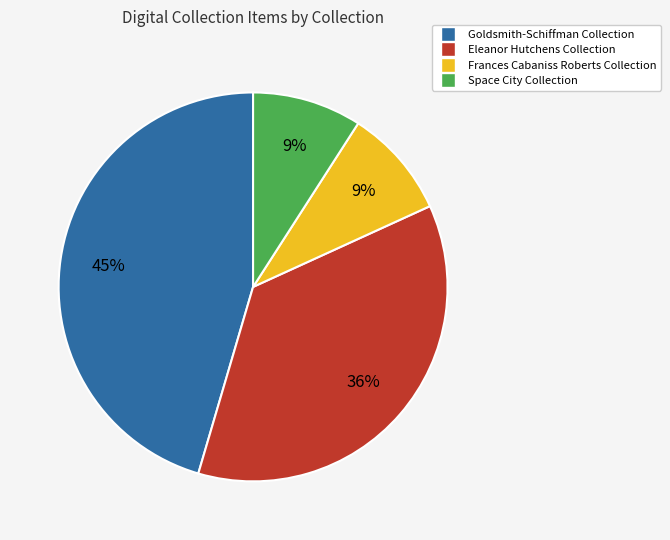

What is the ratio of the value at Goldsmith-Schiffman Collection to the value at Space City Collection?

5.0